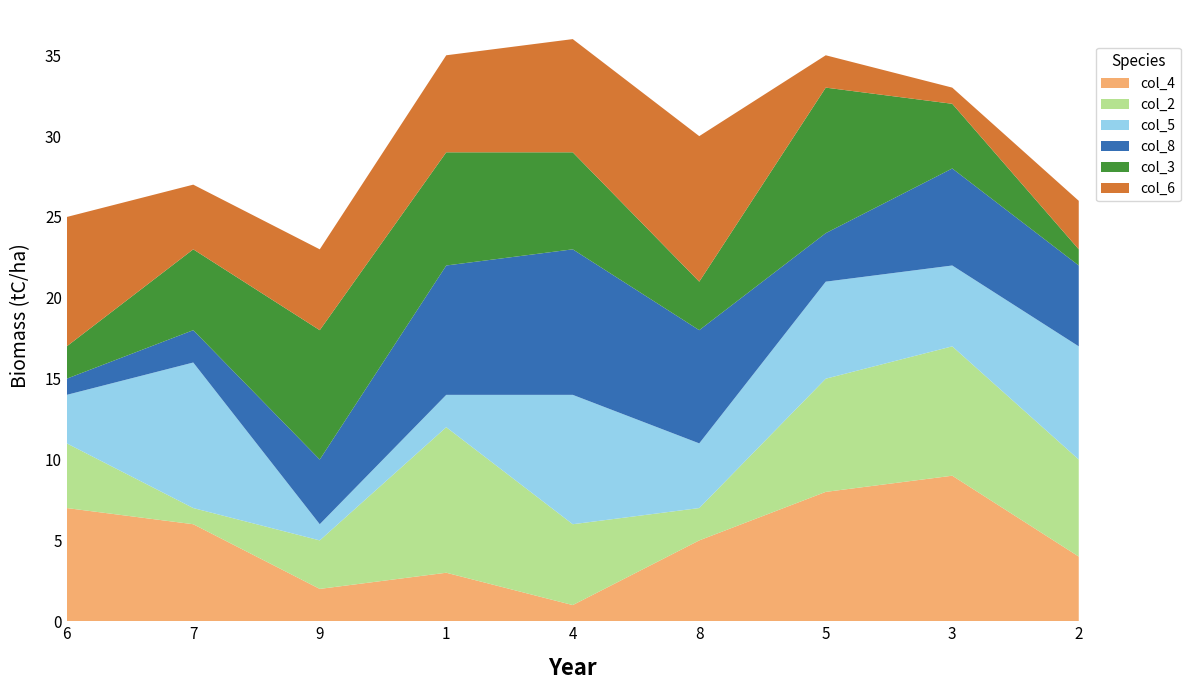

Reading left to right, what are all the values shown in this chart?

col_4: 7	6	2	3	1	5	8	9	4
col_2: 4	1	3	9	5	2	7	8	6
col_5: 3	9	1	2	8	4	6	5	7
col_8: 1	2	4	8	9	7	3	6	5
col_3: 2	5	8	7	6	3	9	4	1
col_6: 8	4	5	6	7	9	2	1	3